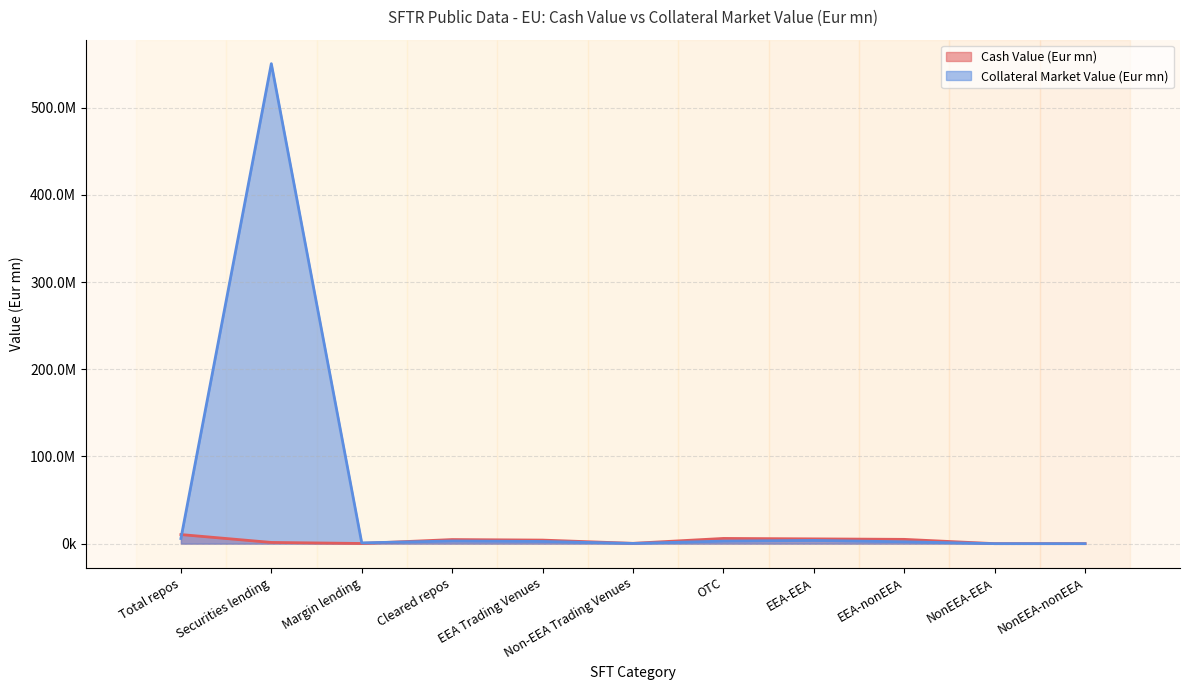

How many times do Cash Value (Eur mn) and Collateral Market Value (Eur mn) cross each other?

2